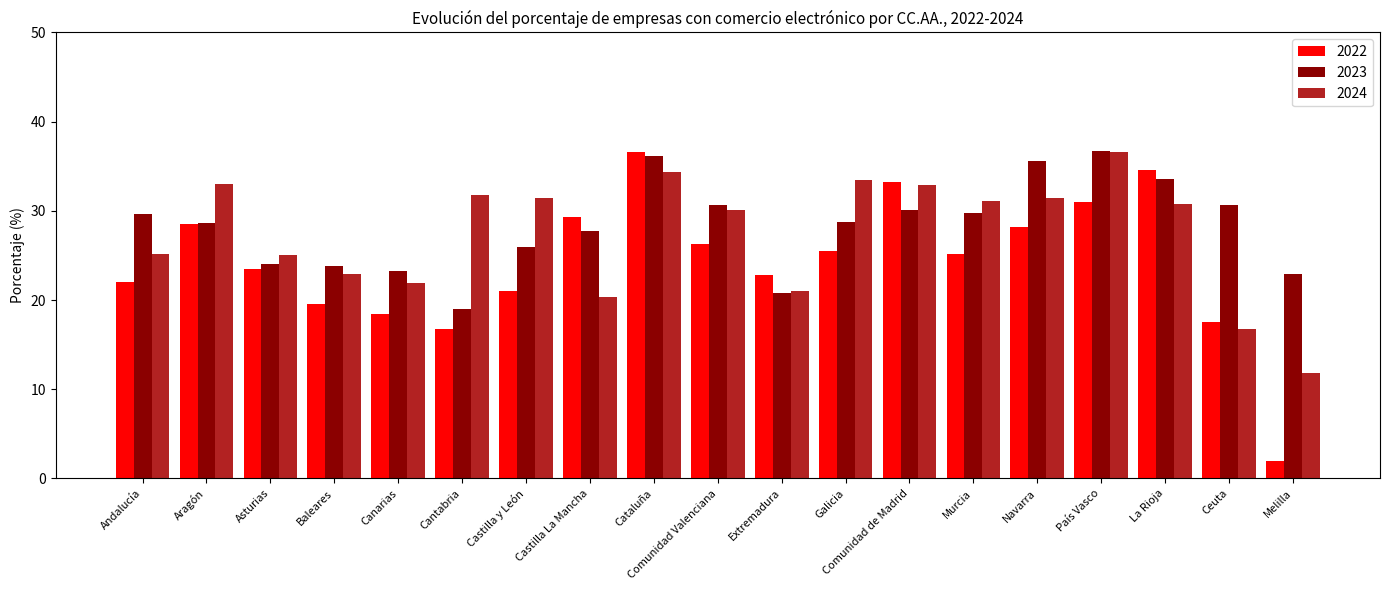

Rank the series at Cantabria from lowest to highest value.

2022, 2023, 2024